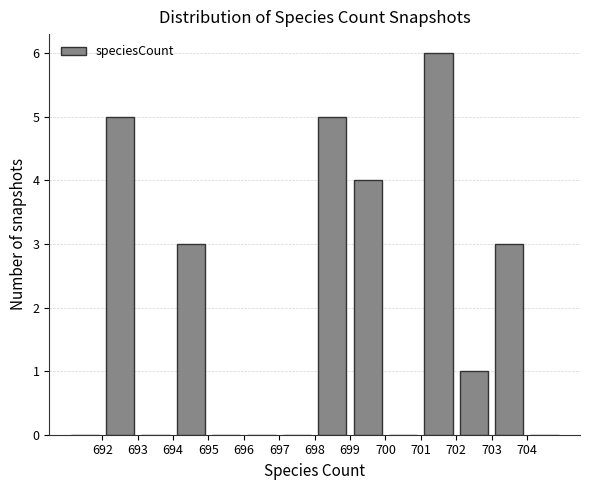

Which range on the x-axis has the tallest bar?

701 to 702